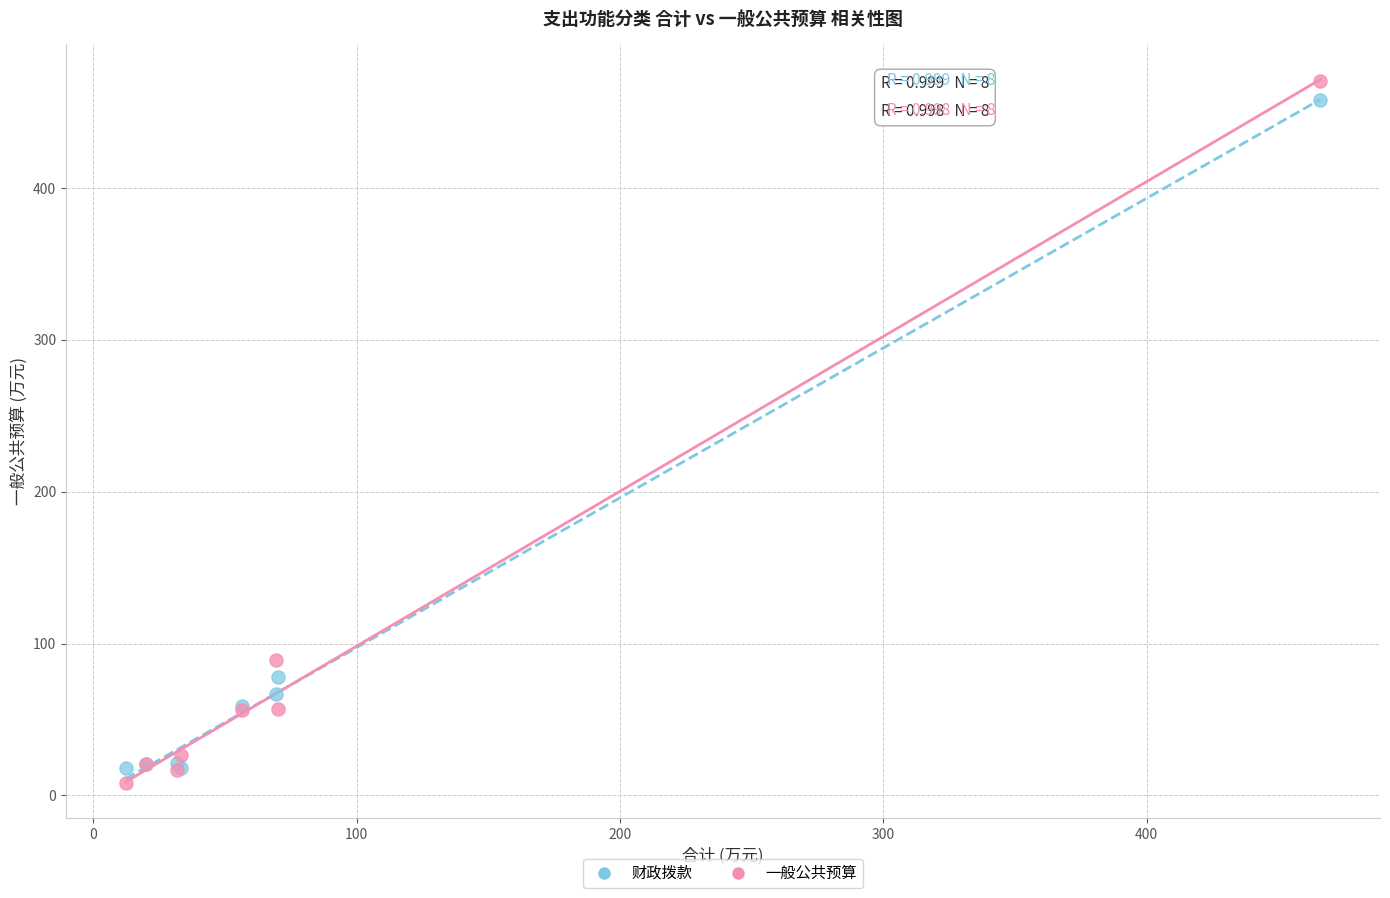

Across all series, what Y value is closest to 239?

89.5